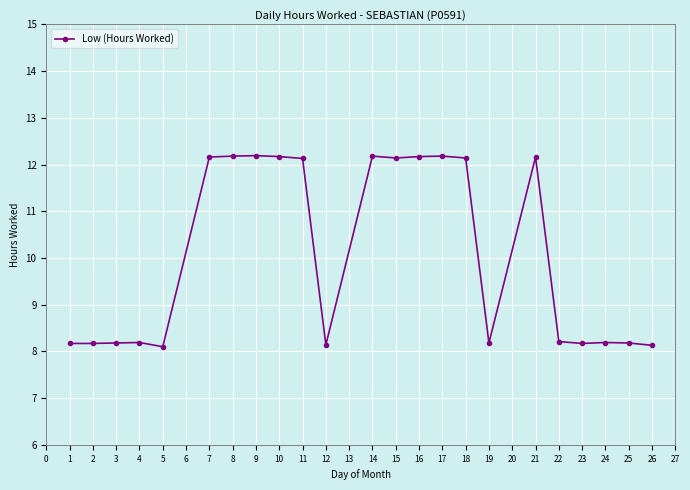

What is the greatest value displayed?

12.2